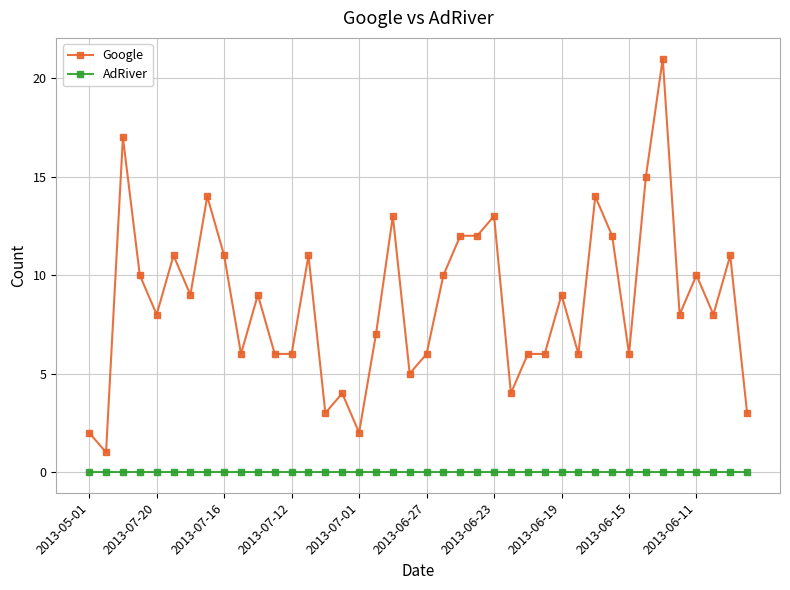

Which series has the largest total across all categories?

Google